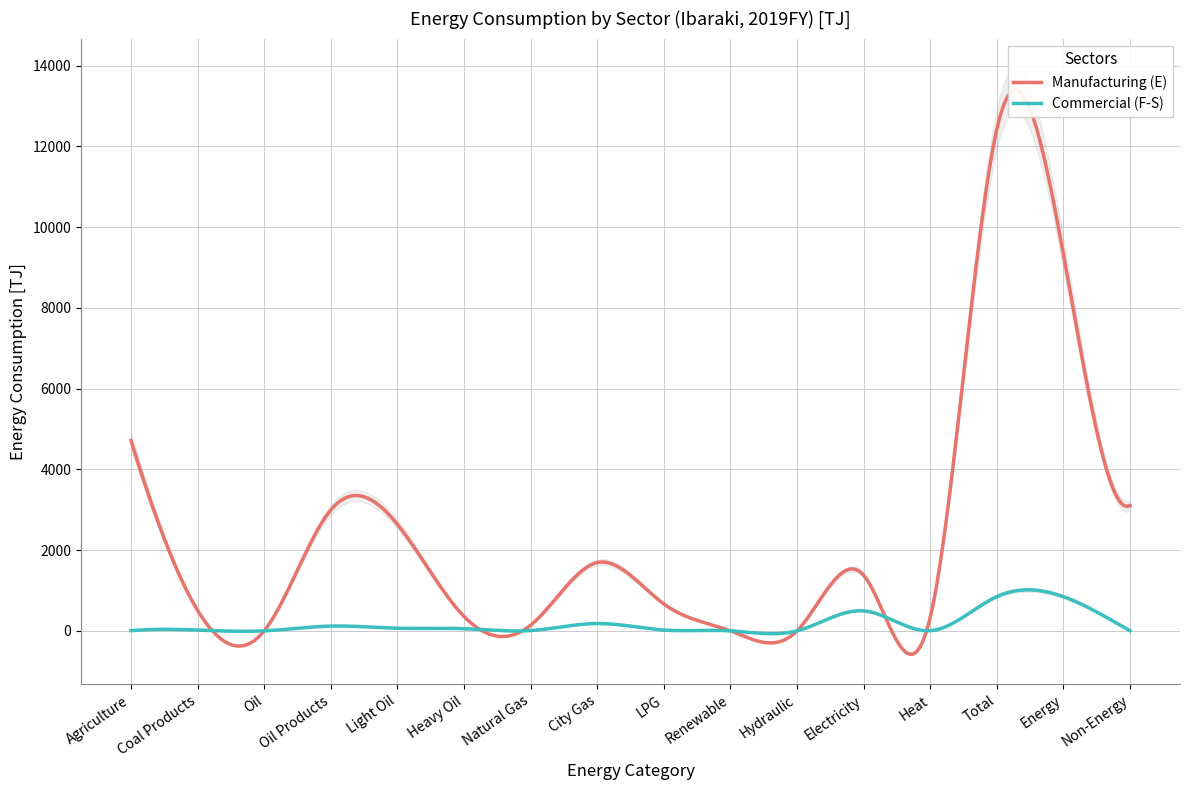

At Light Oil, list the series in order from smallest to largest.

Commercial (F-S), Manufacturing (E)